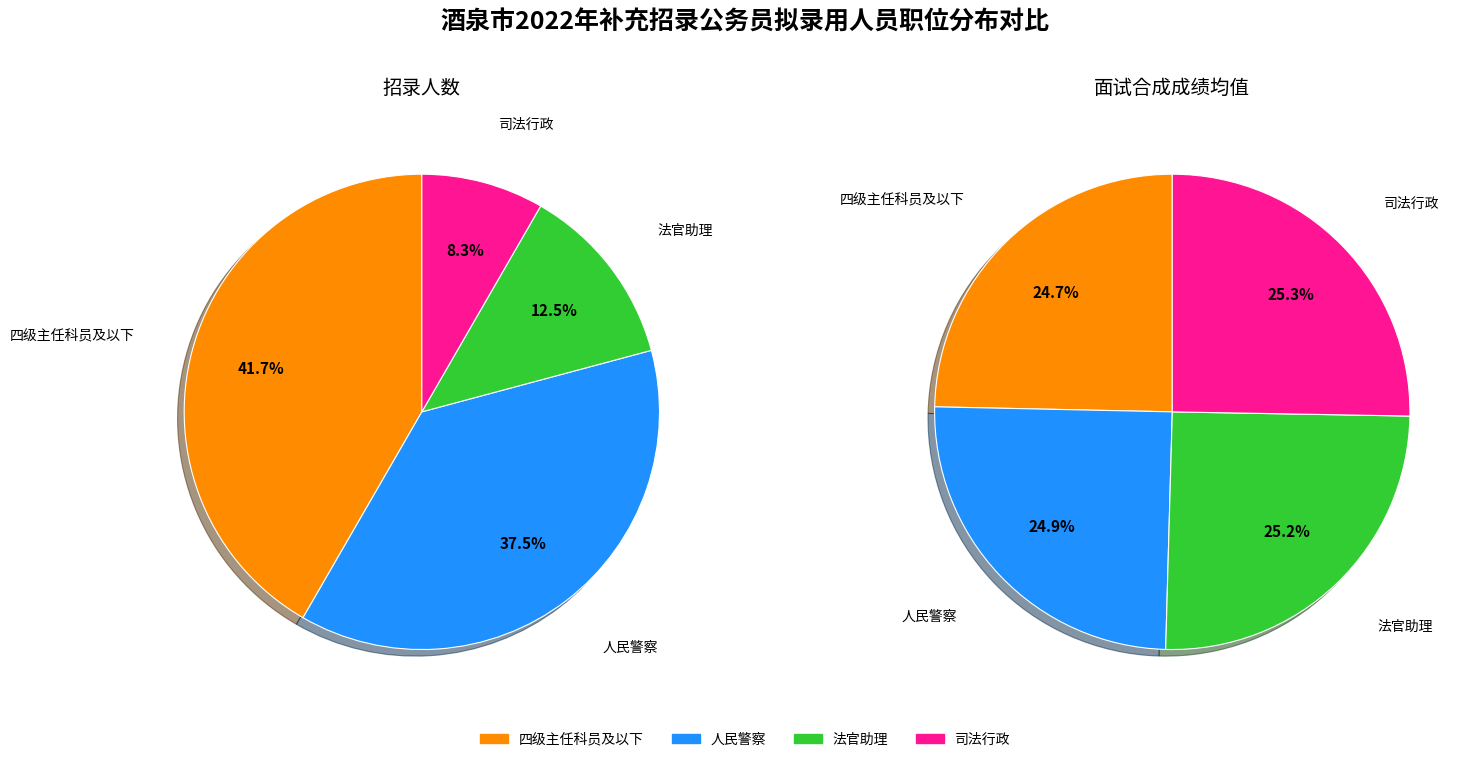

What percentage is the 法官助理 slice, to the nearest percent?

25%